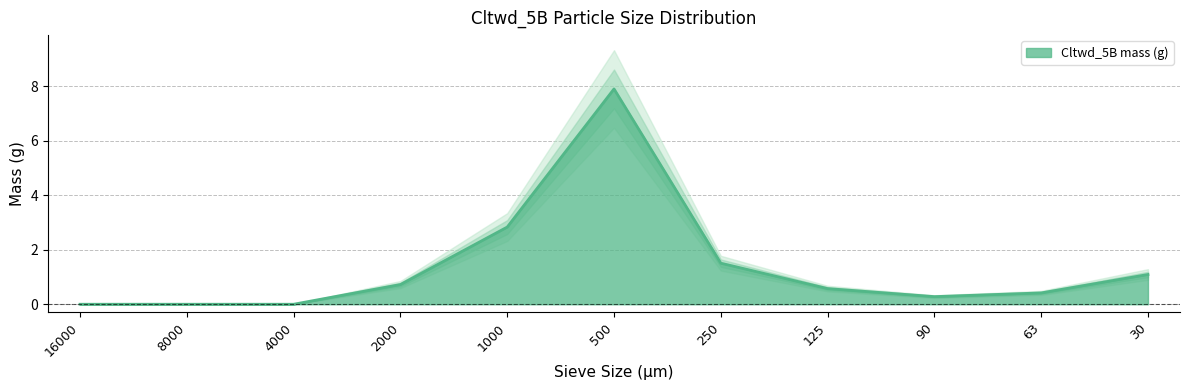

What is the average value?

1.4